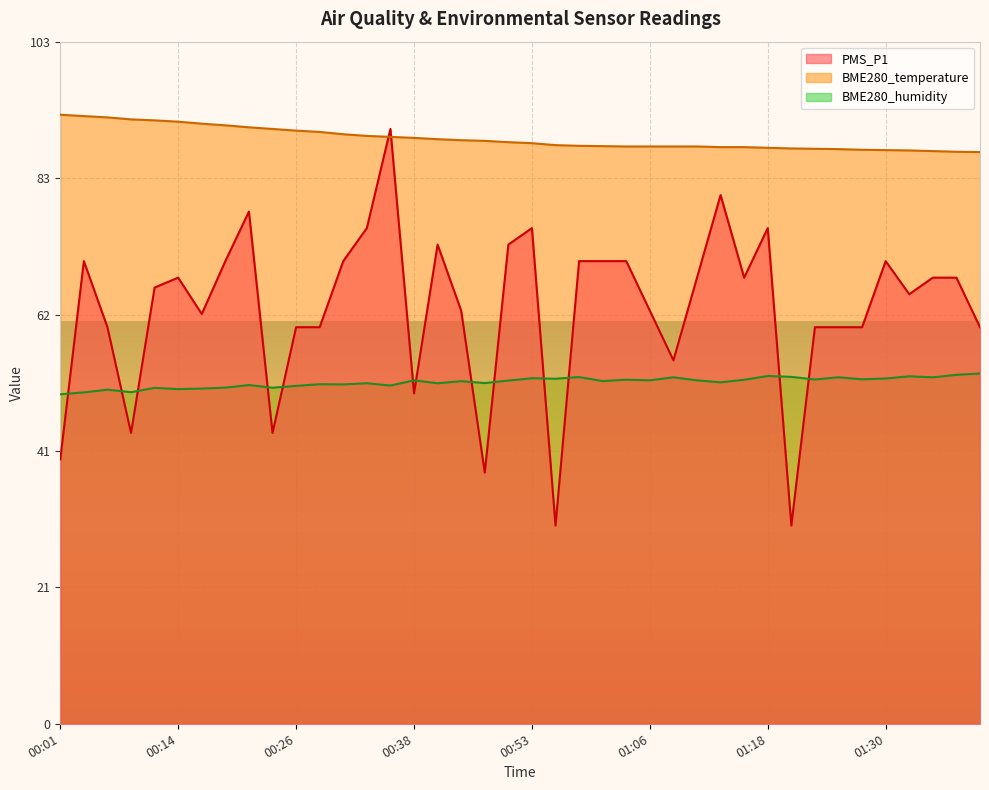

At how many categories does at least one series exceed 37?

40